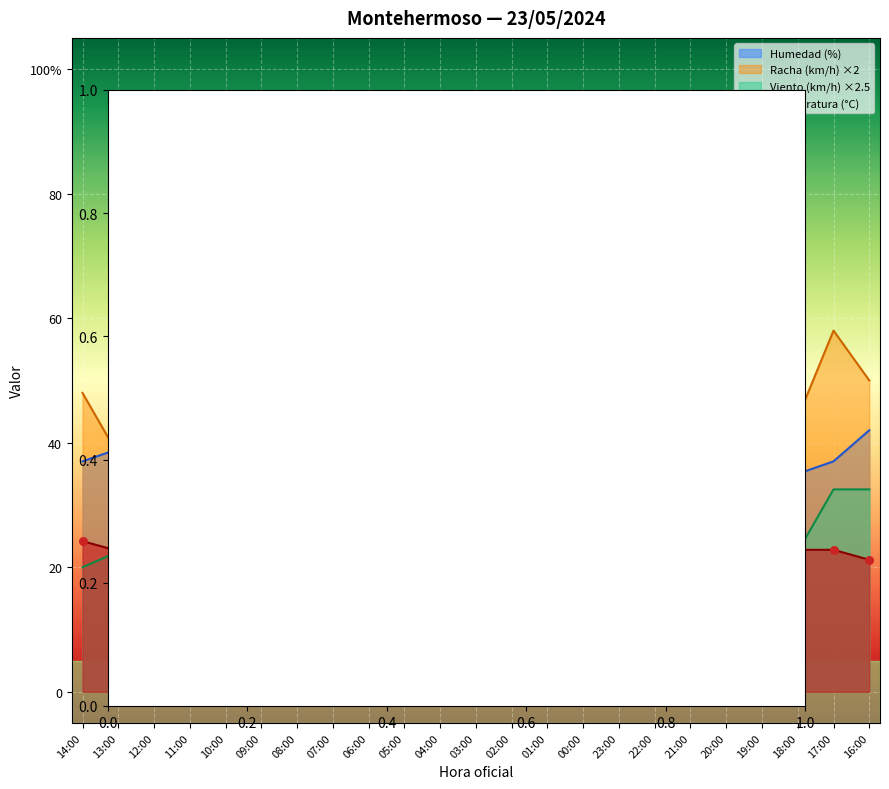

What are all the series names shown in the legend?

Humedad (%), Racha (km/h) ×2, Viento (km/h) ×2.5, Temperatura (°C)